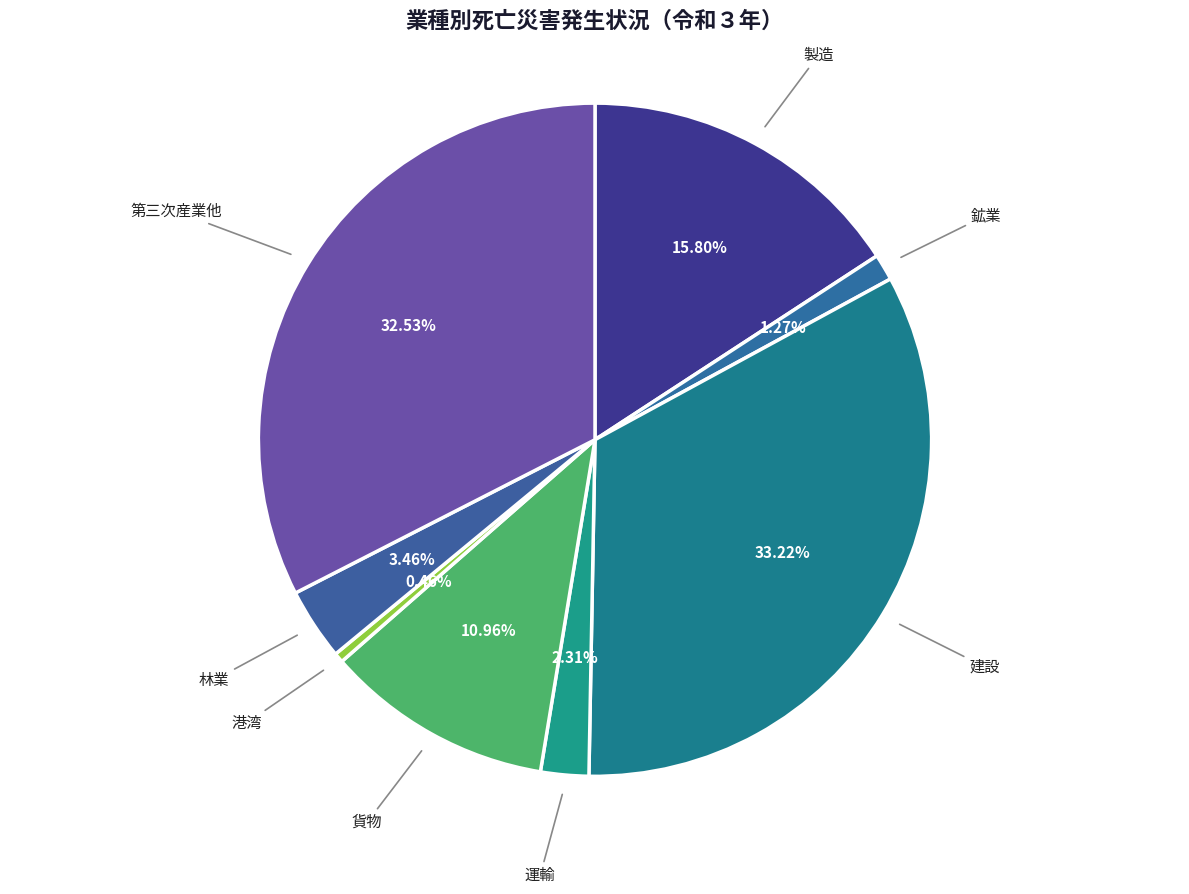

How many slices are in this pie chart?

8